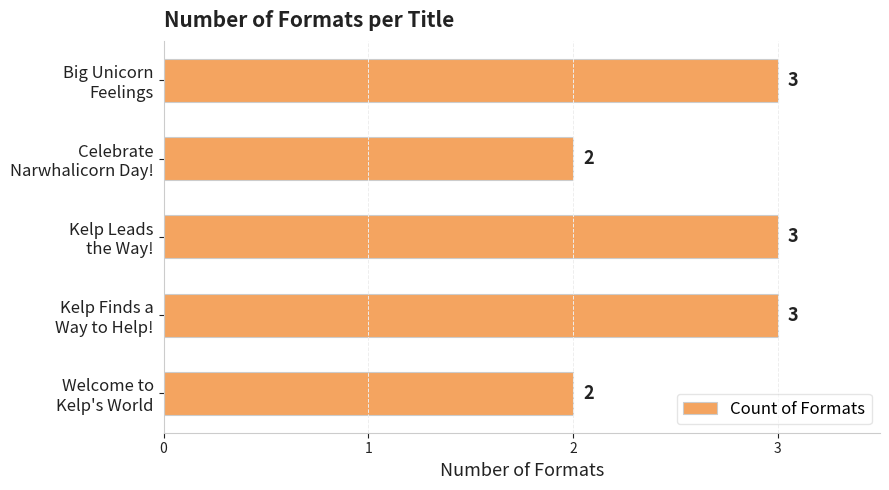

What is the value of the 1st bar from the top?

3